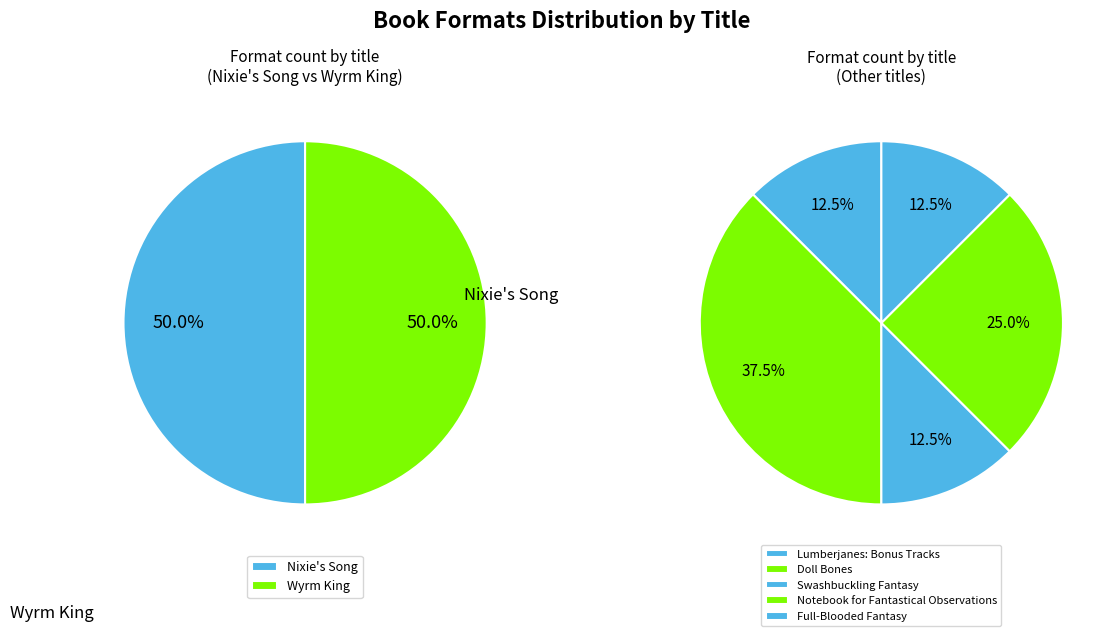

How many segments does this pie chart have?

7